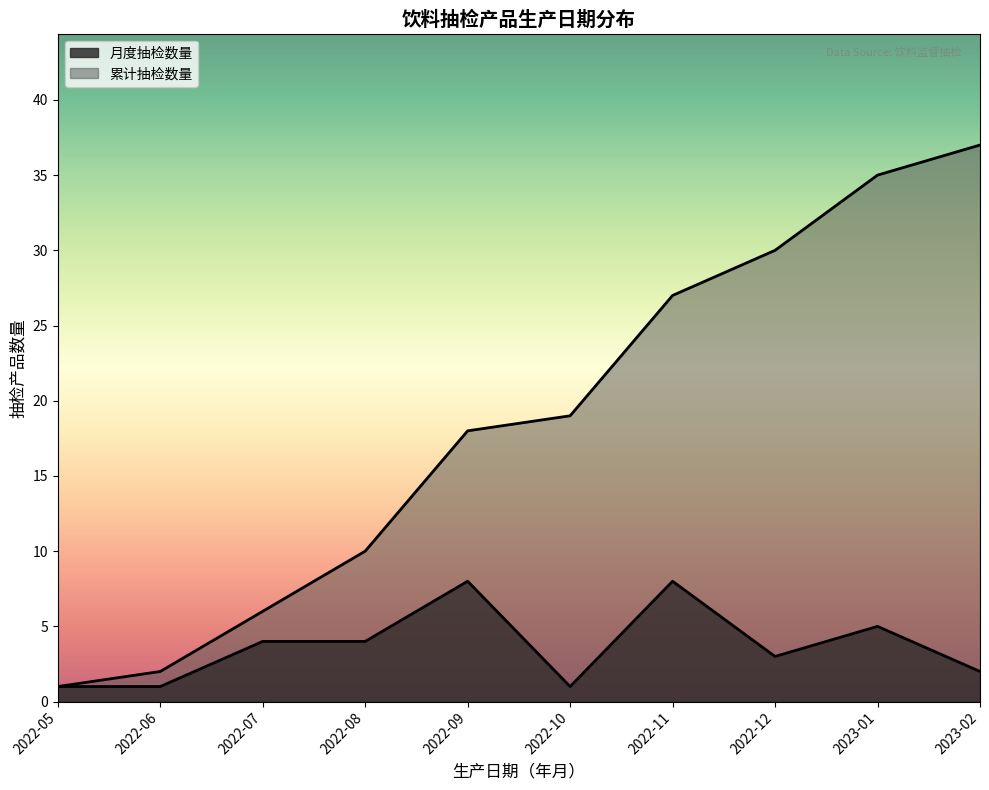

Is it true that 2022 equals 18 at 17?

True